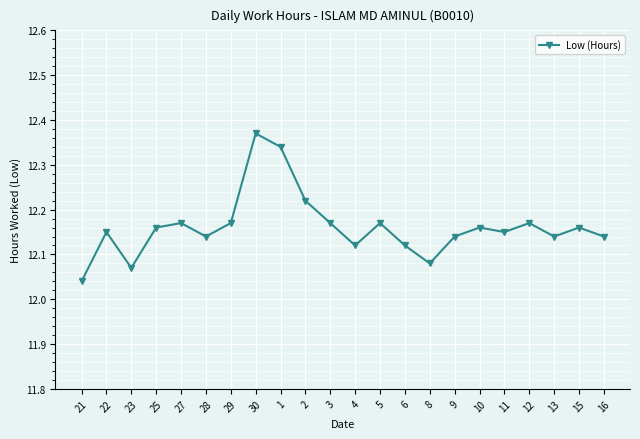

How many values are between 12 and 13?

22